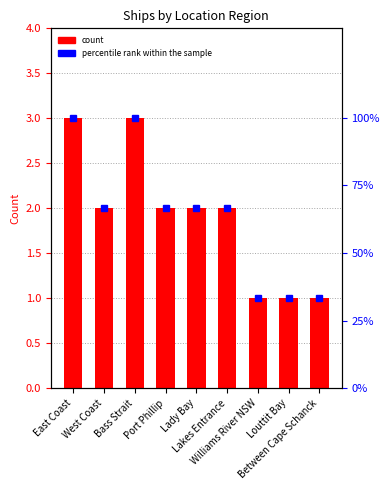

What is the spread (max minus min) of values at Bass Strait?

97.0